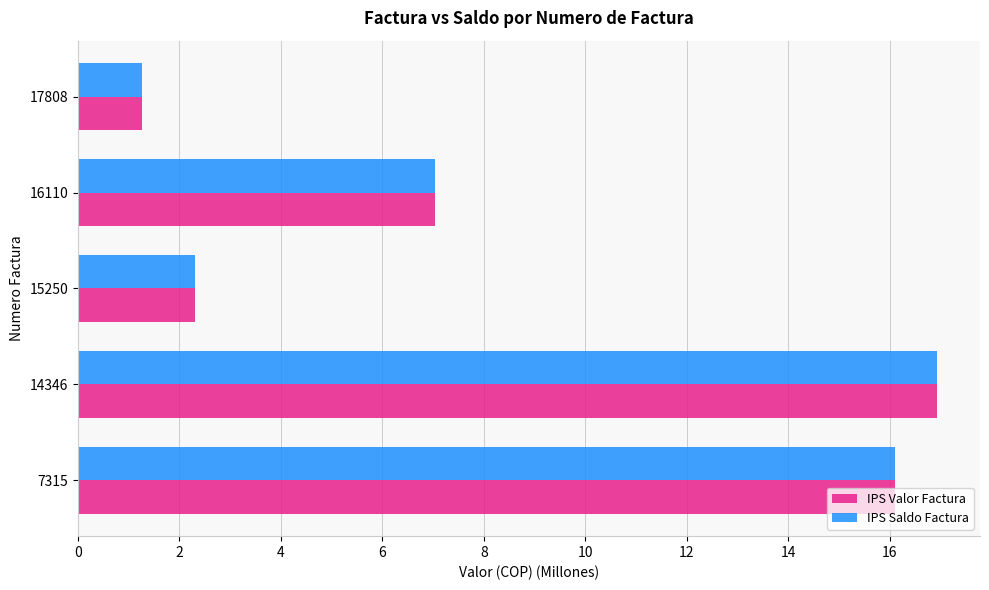

Rank the categories by IPS Valor Factura value from lowest to highest.

17808, 15250, 16110, 7315, 14346